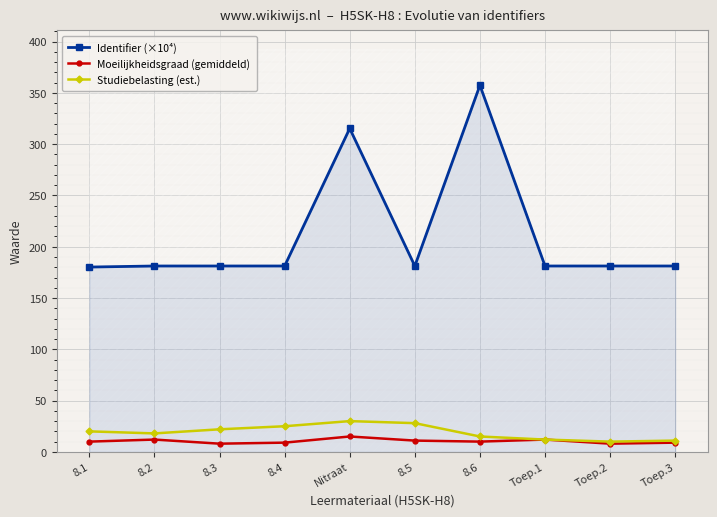

True or false: Moeilijkheidsgraad (gemiddeld) and Studiebelasting (est.) intersect in this chart.

False